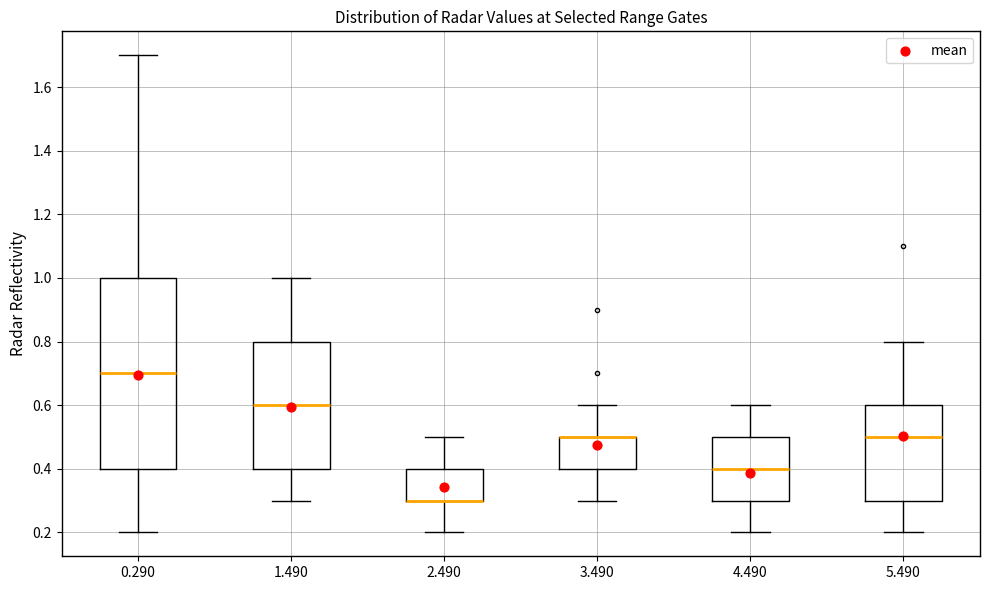

Reading left to right, transcribe this box plot: for each box, give where its median line is, the range the box spans, and where its two whiskers end, as read against the y-axis. The values are not printed on the chart, so give them approximately, as read against the axis.

0.290: median 0.7, box 0.4 to 1.0, whiskers 0.2 to 1.7
1.490: median 0.6, box 0.4 to 0.8, whiskers 0.3 to 1.0
2.490: median 0.3 (drawn on the box's lower edge), box 0.3 to 0.4, whiskers 0.2 to 0.5
3.490: median 0.5 (drawn on the box's upper edge), box 0.4 to 0.5, whiskers 0.3 to 0.6
4.490: median 0.4, box 0.3 to 0.5, whiskers 0.2 to 0.6
5.490: median 0.5, box 0.3 to 0.6, whiskers 0.2 to 0.8